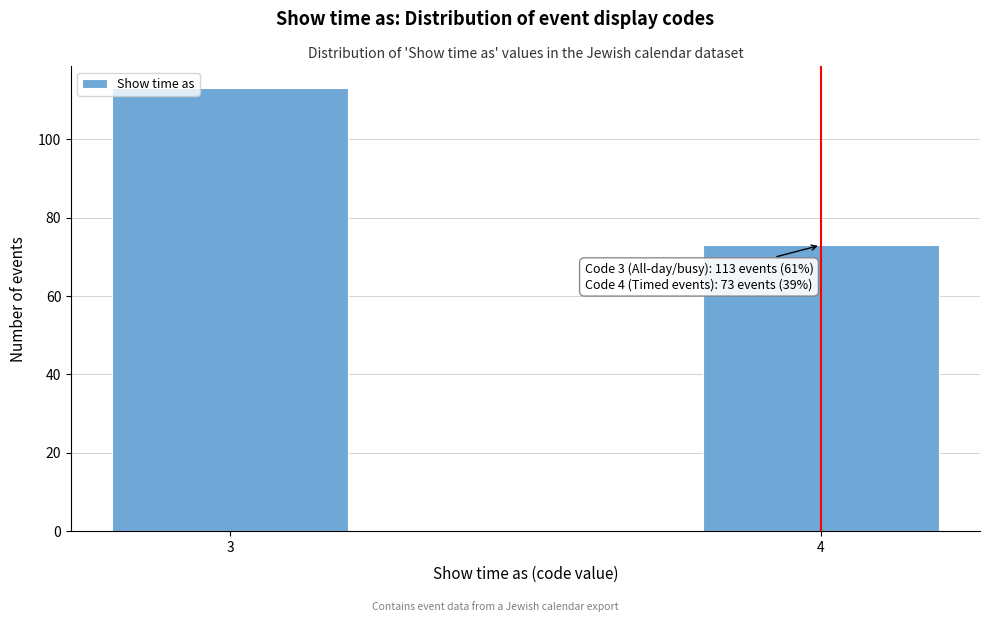

Reading left to right, list all the values displayed in this chart.

3=113	4=73